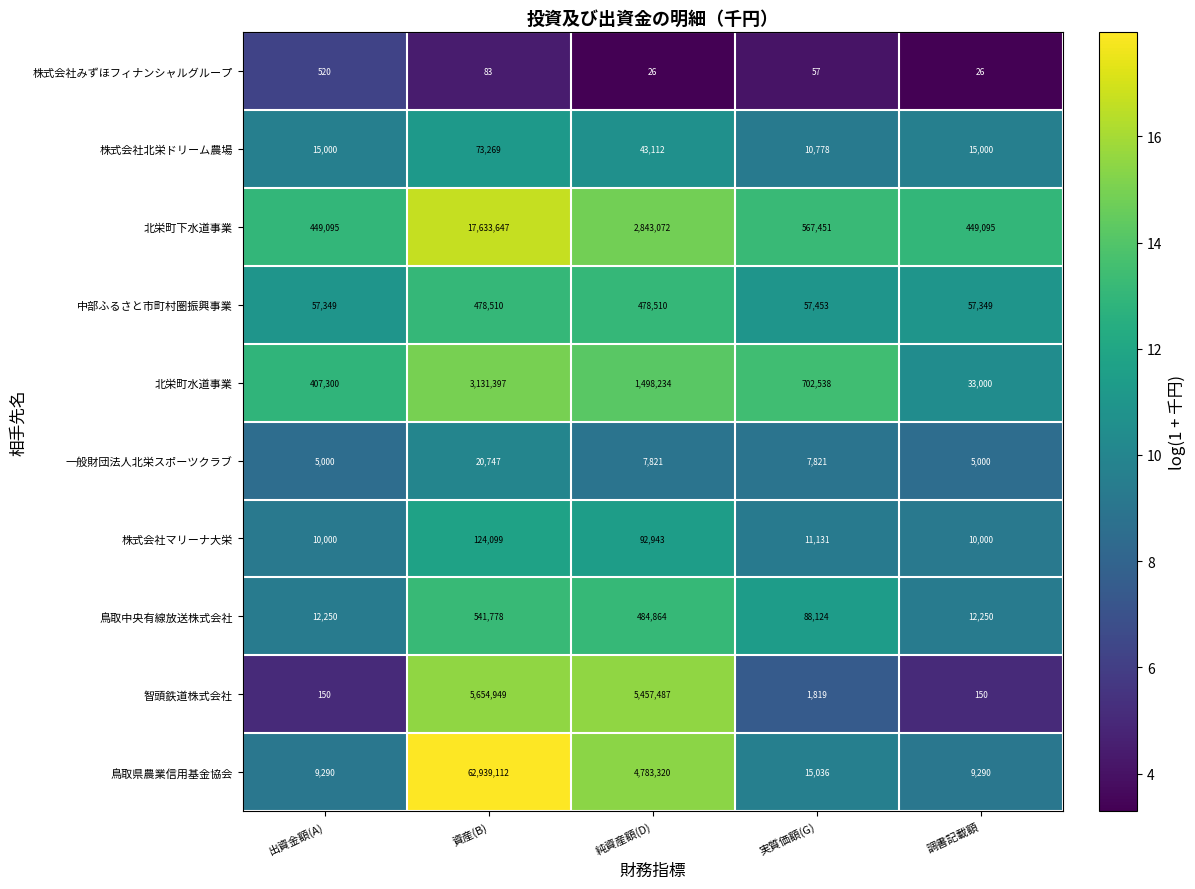

How many distinct data groups are displayed?

10